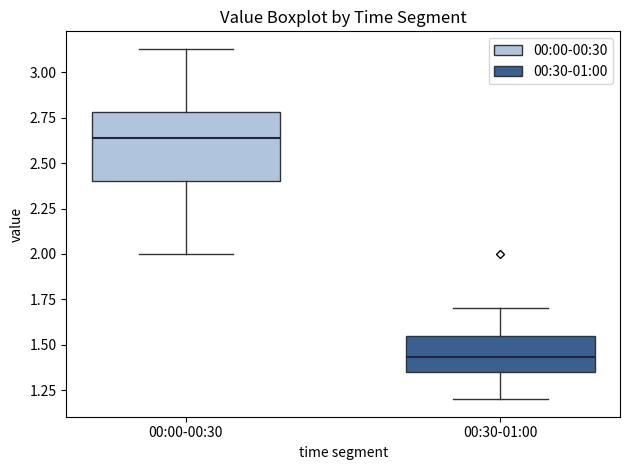

Which box's median line is the highest?

00:00-00:30